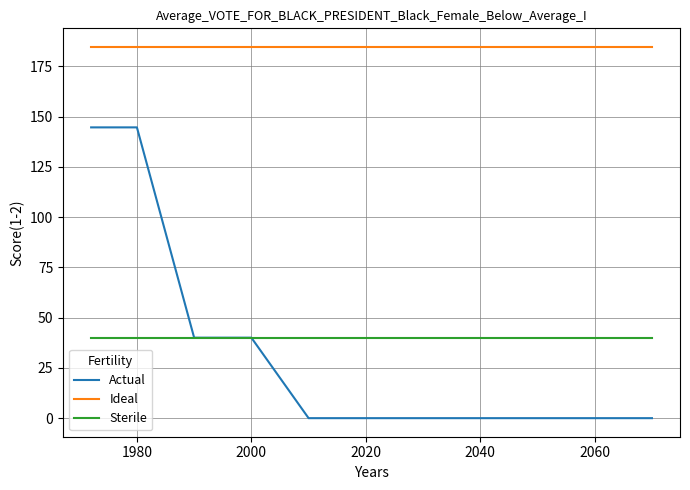

Which series has the largest total across all categories?

Ideal